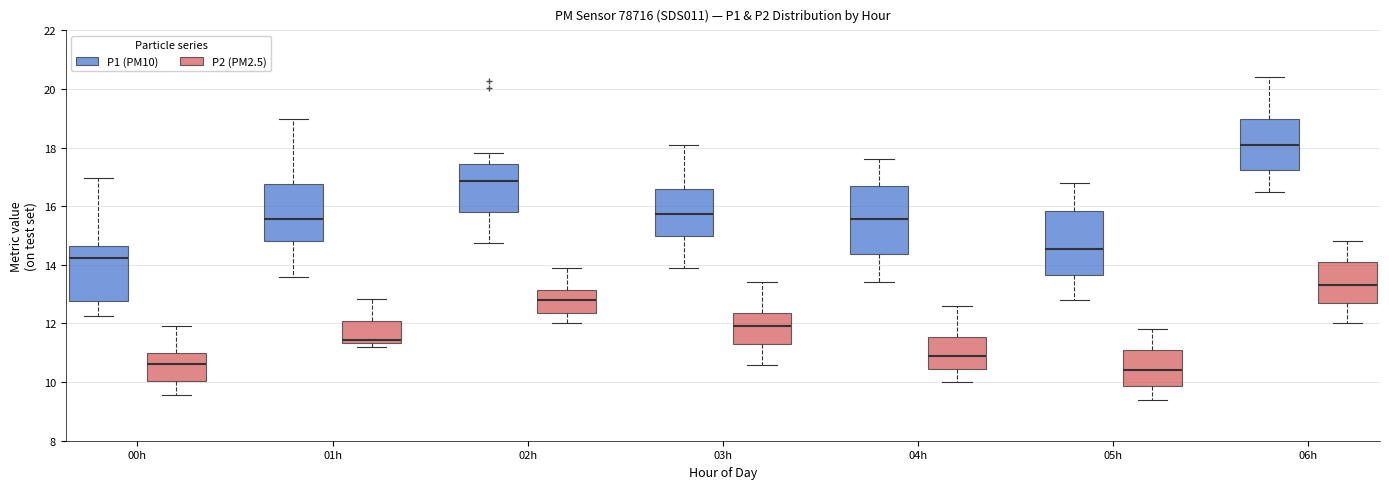

Reading left to right, read every box against the y-axis: the position of its median line, the range the box covers, and the ends of its whiskers. The values are not printed on the chart, so give them approximately, as read against the axis.

00h (P1 (PM10)): median 14.2, box 12.8 to 14.6, whiskers 12.2 to 17.0
00h (P2 (PM2.5)): median 10.6, box 10.0 to 11.0, whiskers 9.6 to 12.0
01h (P1 (PM10)): median 15.6, box 14.8 to 16.8, whiskers 13.6 to 19.0
01h (P2 (PM2.5)): median 11.4 (just above the box's lower edge), box 11.4 to 12.0, whiskers 11.2 to 12.8
02h (P1 (PM10)): median 16.8, box 15.8 to 17.4, whiskers 14.8 to 17.8
02h (P2 (PM2.5)): median 12.8, box 12.4 to 13.2, whiskers 12.0 to 13.8
03h (P1 (PM10)): median 15.8, box 15.0 to 16.6, whiskers 14.0 to 18.2
03h (P2 (PM2.5)): median 12.0, box 11.4 to 12.4, whiskers 10.6 to 13.4
04h (P1 (PM10)): median 15.6, box 14.4 to 16.8, whiskers 13.4 to 17.6
04h (P2 (PM2.5)): median 11.0, box 10.4 to 11.6, whiskers 10.0 to 12.6
05h (P1 (PM10)): median 14.6, box 13.6 to 15.8, whiskers 12.8 to 16.8
05h (P2 (PM2.5)): median 10.4, box 9.8 to 11.2, whiskers 9.4 to 11.8
06h (P1 (PM10)): median 18.2, box 17.2 to 19.0, whiskers 16.6 to 20.4
06h (P2 (PM2.5)): median 13.4, box 12.8 to 14.2, whiskers 12.0 to 14.8